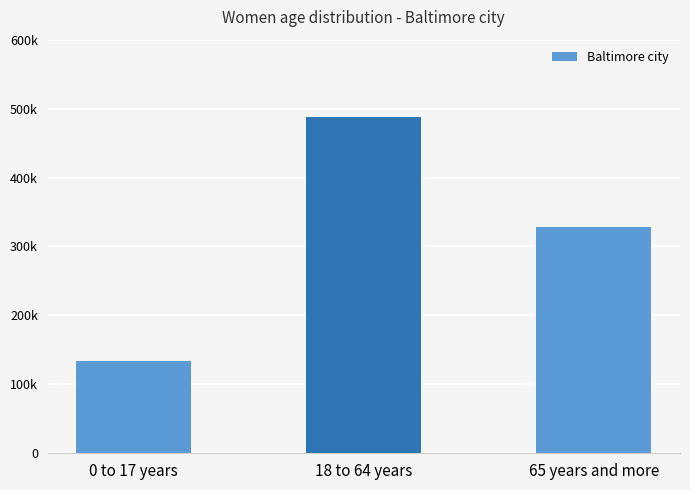

At which label is the value closest to 310480?

65 years and more